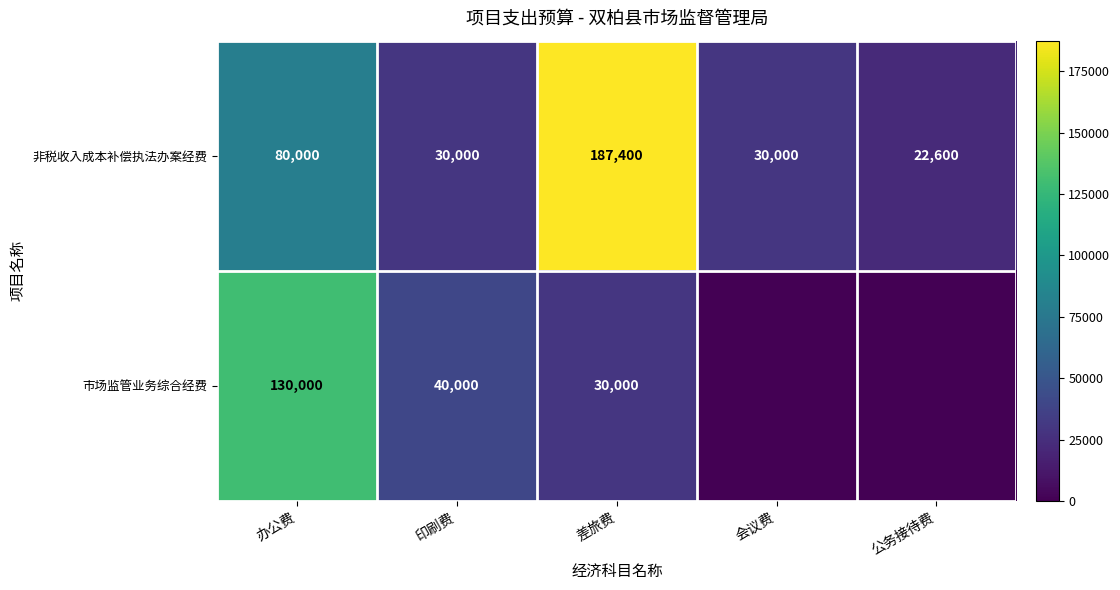

What is the approximate value of 非税收入成本补偿执法办案经费 at 印刷费?

30000